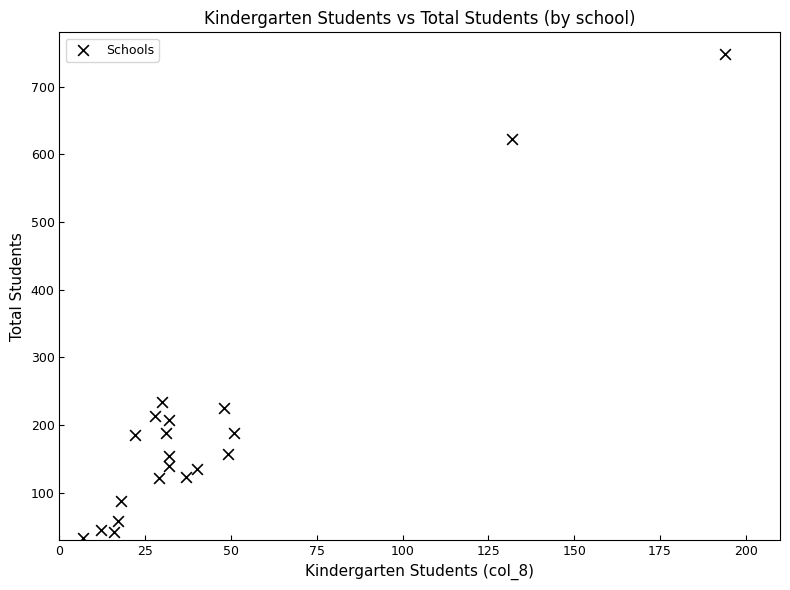

What is the range of X values (max minus min)?

187